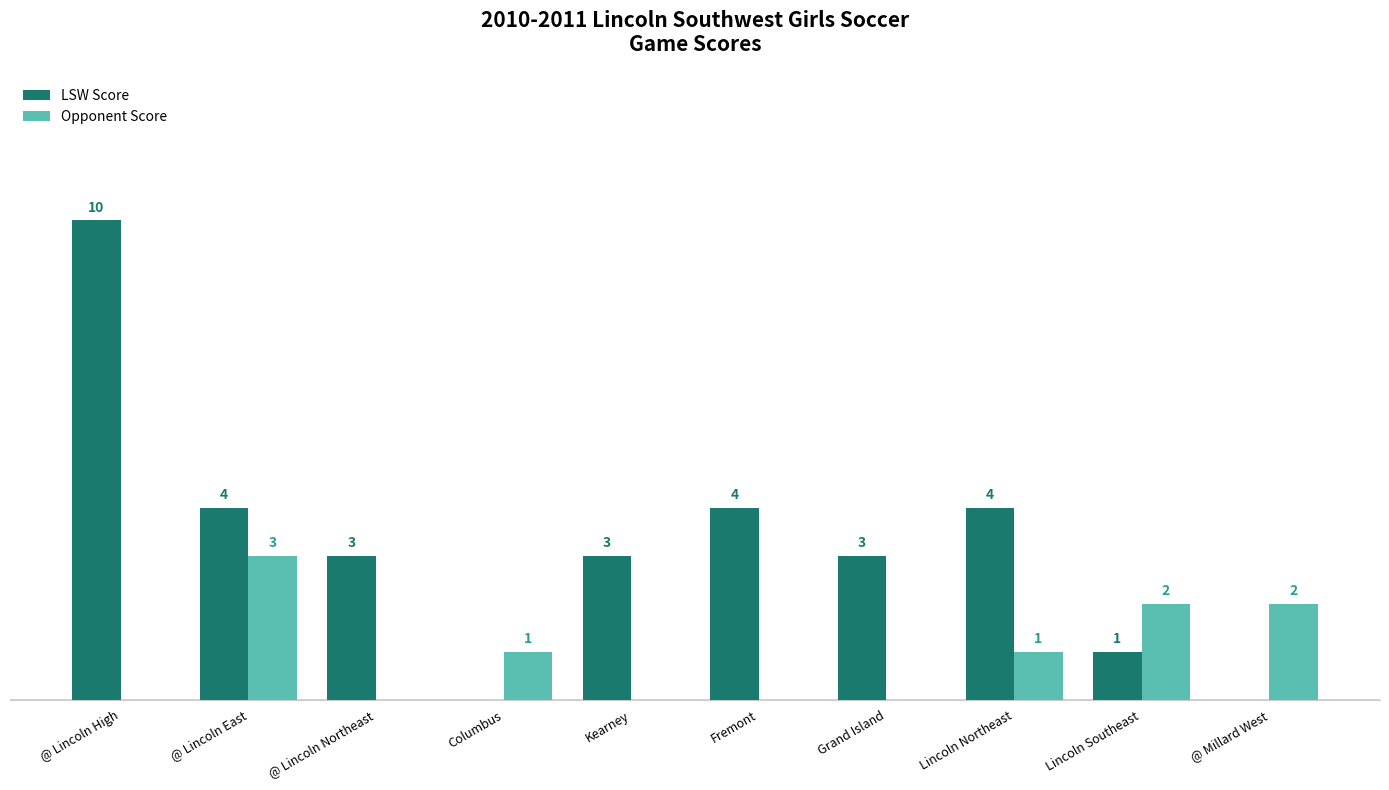

Which series changed the most between Columbus and @ Millard West?

Opponent Score